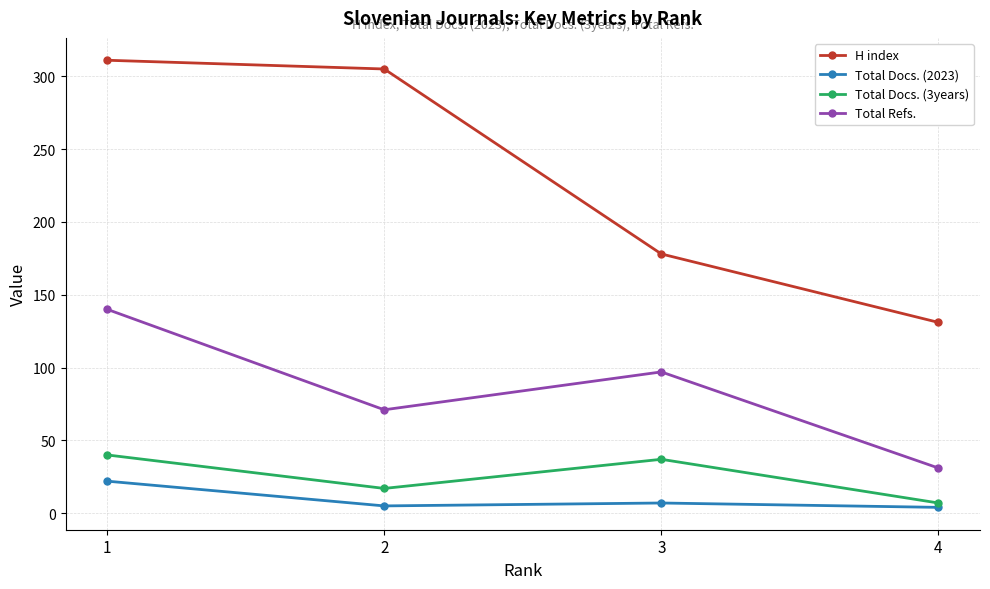

What is the difference between the maximum and minimum values in the H index series?

180